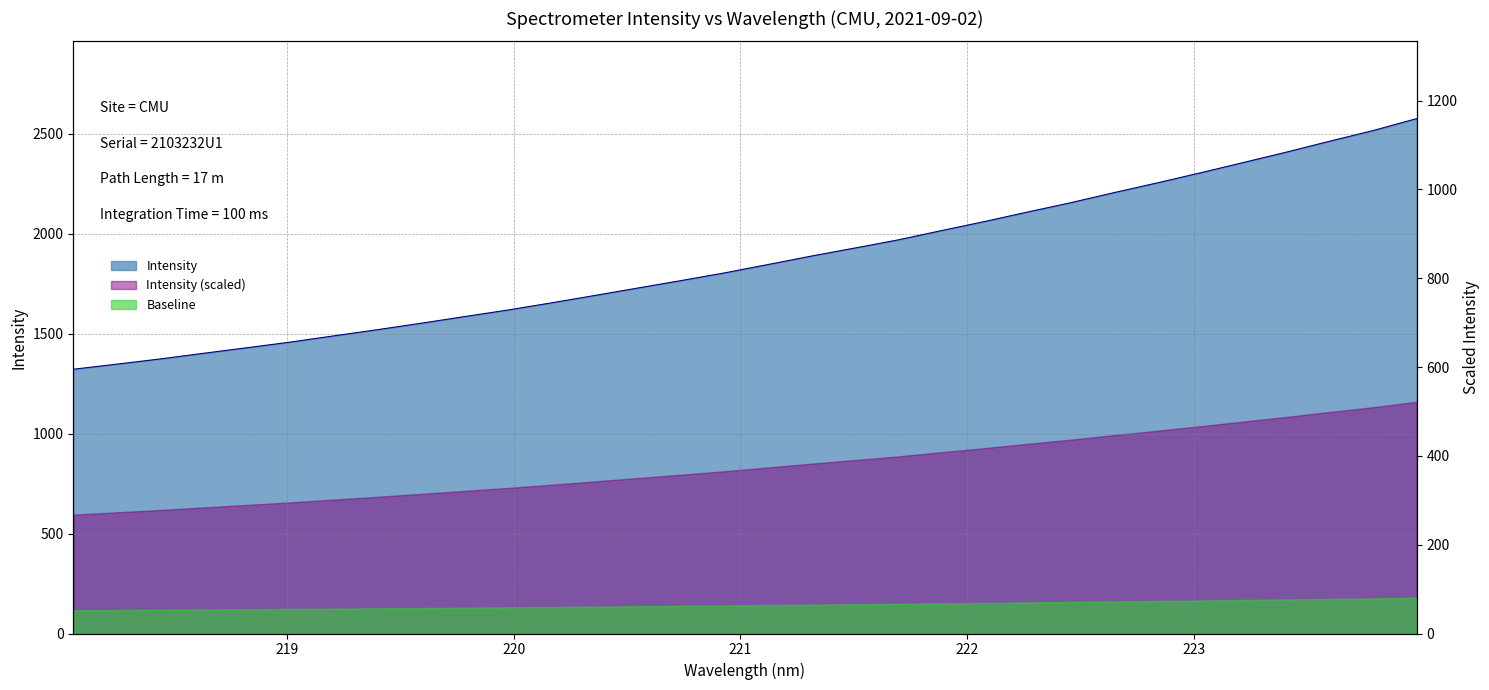

List the labels in order of value, largest first.

223.9802, 223.7895, 223.5987, 223.408, 223.2172, 223.0264, 222.8355, 222.6447, 222.4538, 222.263, 222.0721, 221.8812, 221.6902, 221.4993, 221.3083, 221.1174, 220.9264, 220.7354, 220.5444, 220.3533, 220.1623, 219.9712, 219.7801, 219.589, 219.3979, 219.2067, 219.0156, 218.8244, 218.6332, 218.442, 218.2508, 218.0596